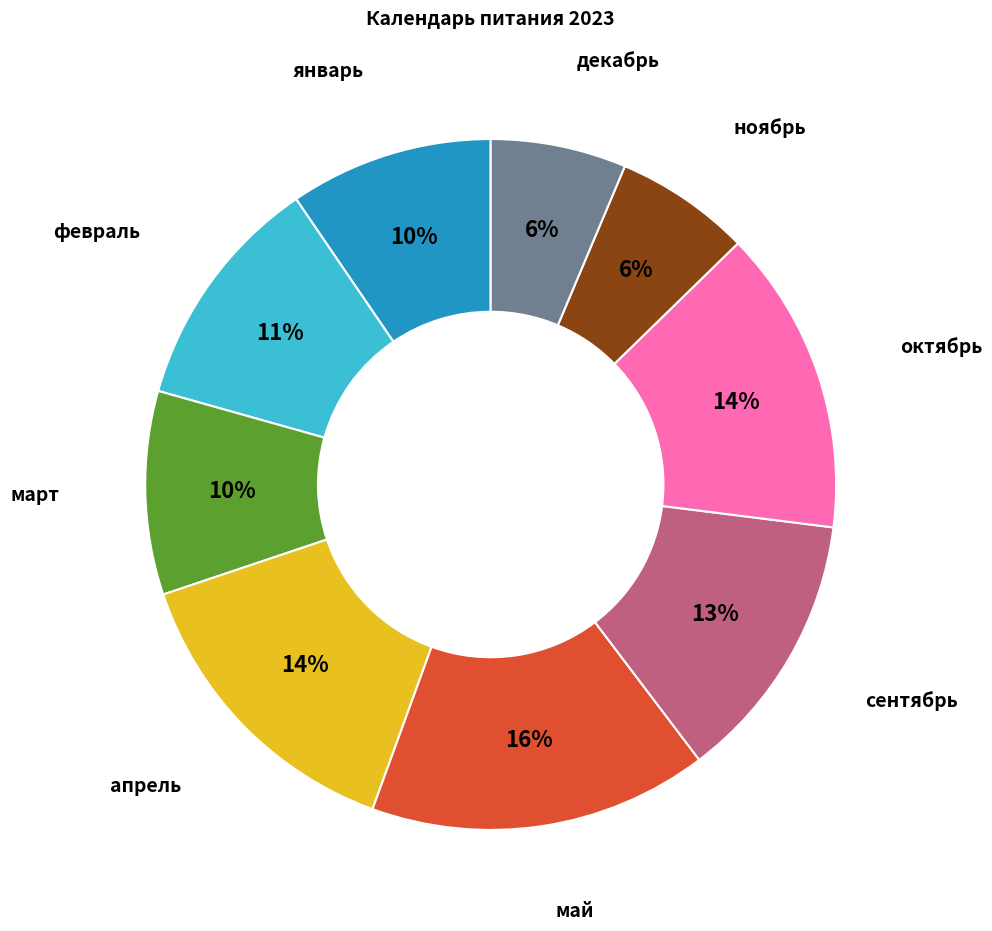

To the nearest percent, what is the difference between the largest and smallest slice percentages?

10%